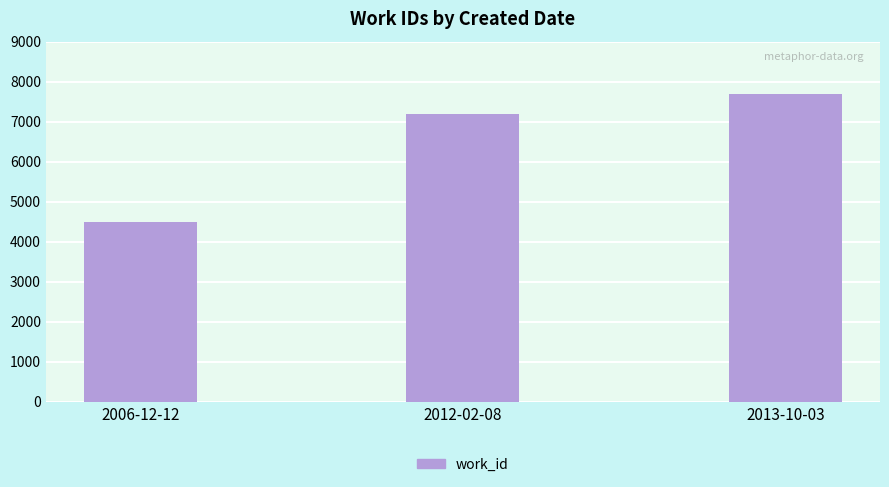

Reading right to left, transcribe all the data shown in this chart.

2013-10-03=7698	2012-02-08=7187	2006-12-12=4498